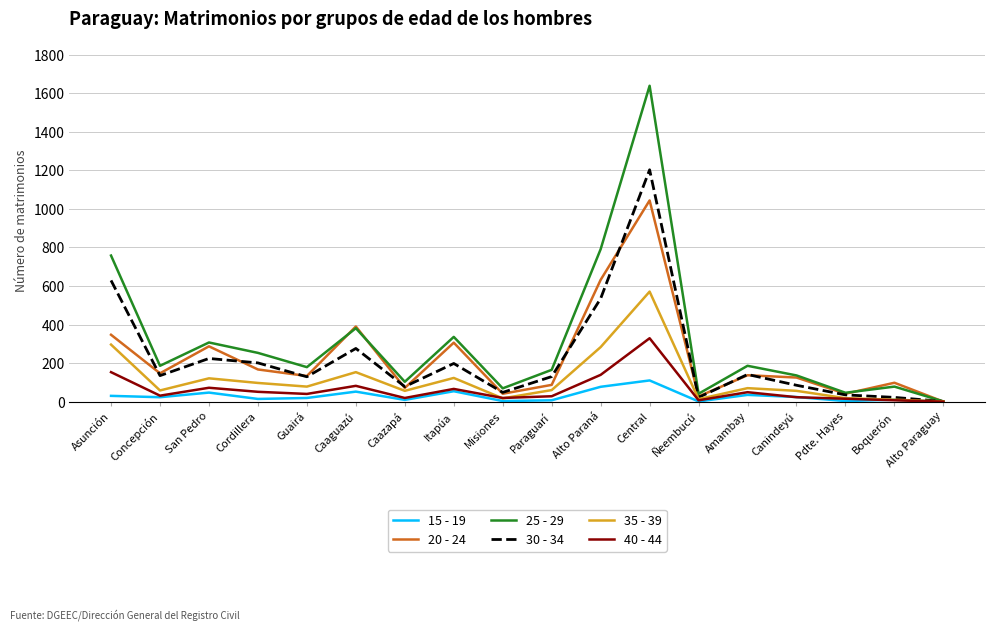

What is the spread (max minus min) of values at Central?

1529